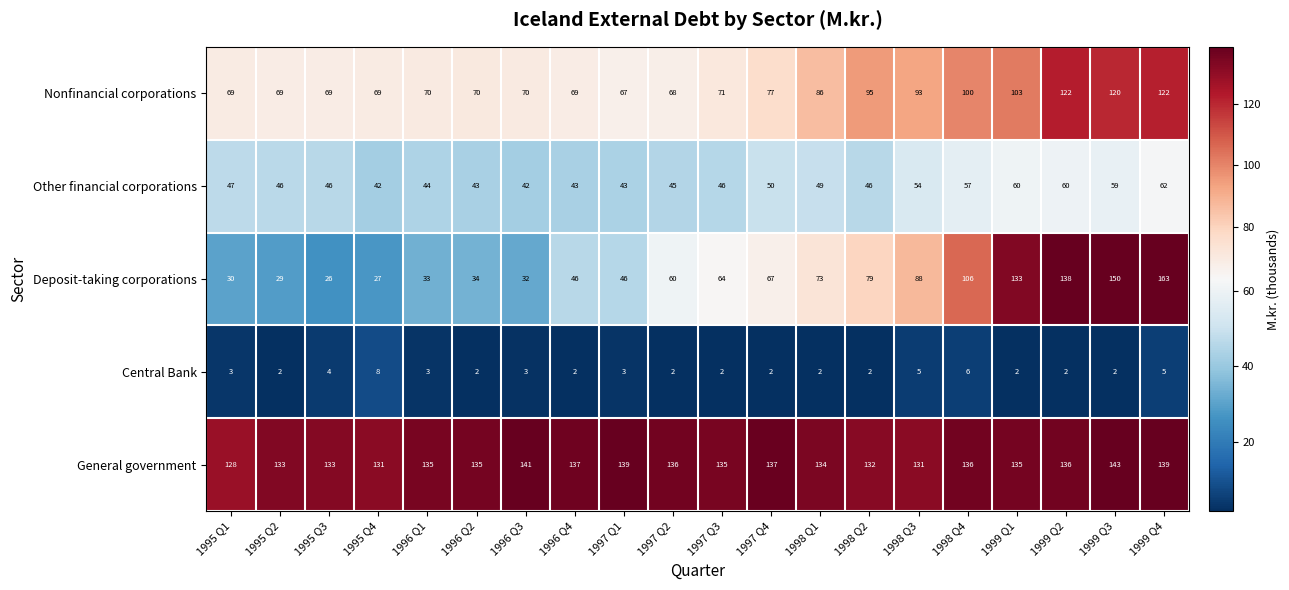

Which series has the largest total across all categories?

General government